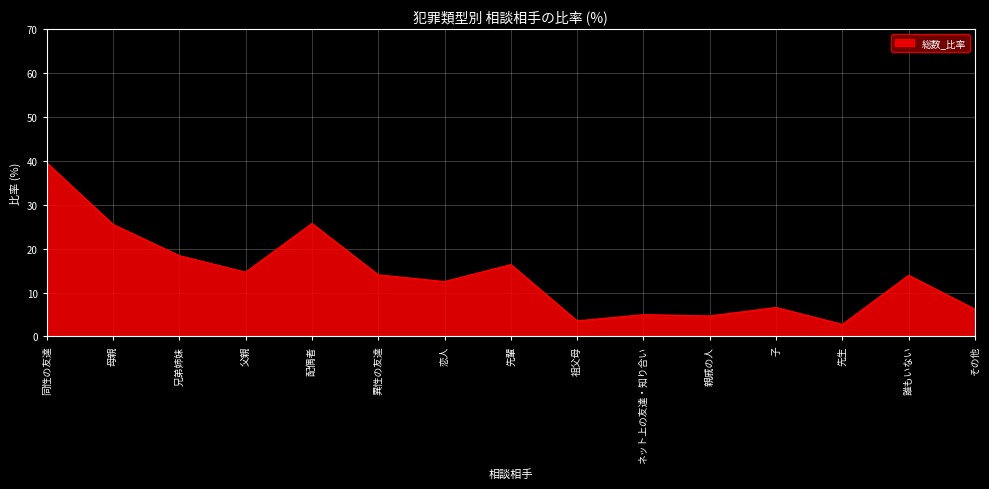

The value at 母親 is 25.5. True or false?

True